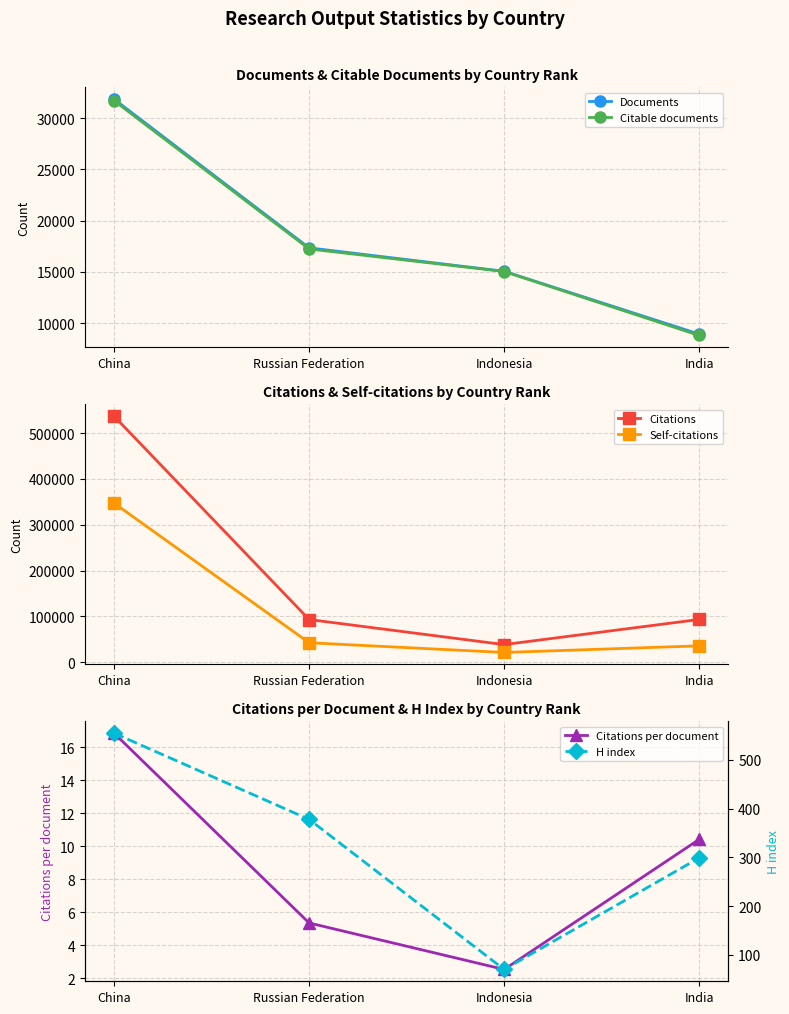

True or false: Citations and H index cross at least once.

False